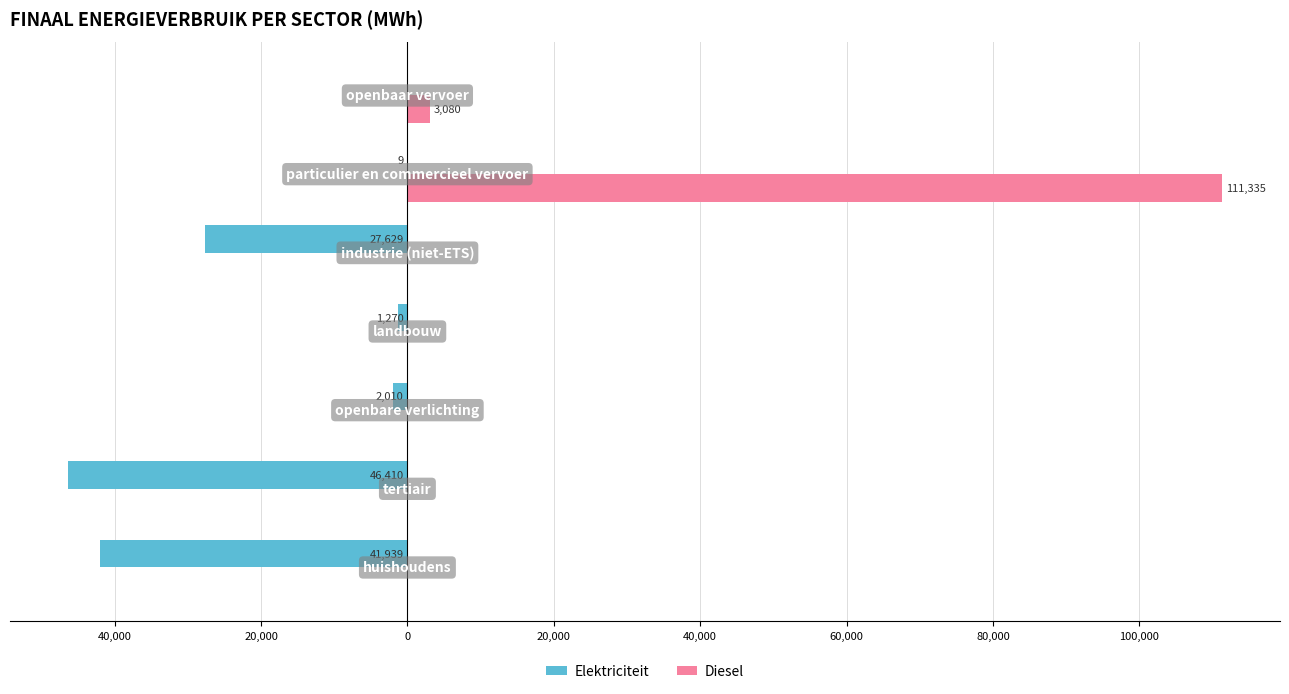

Reading right to left, list all the values displayed in this chart.

Elektriciteit: 0.0	-9.0	-27628.7	-1269.8	-2010.0	-46410.0	-41939.0
Diesel: 3079.8	111335.2	0.0	0.0	0.0	0.0	0.0